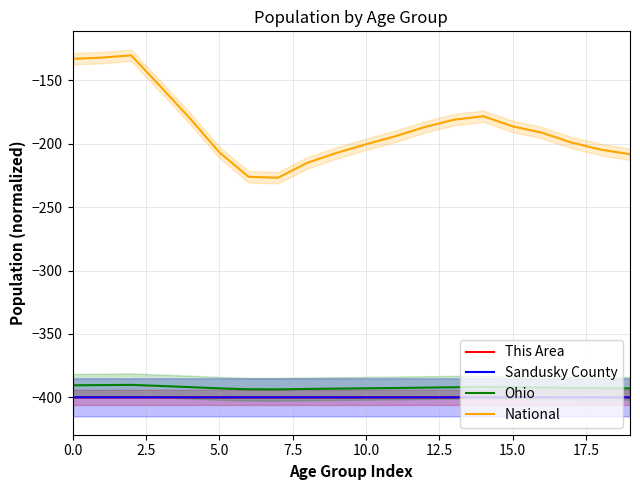

What is the minimum value shown in the chart?

-400.0